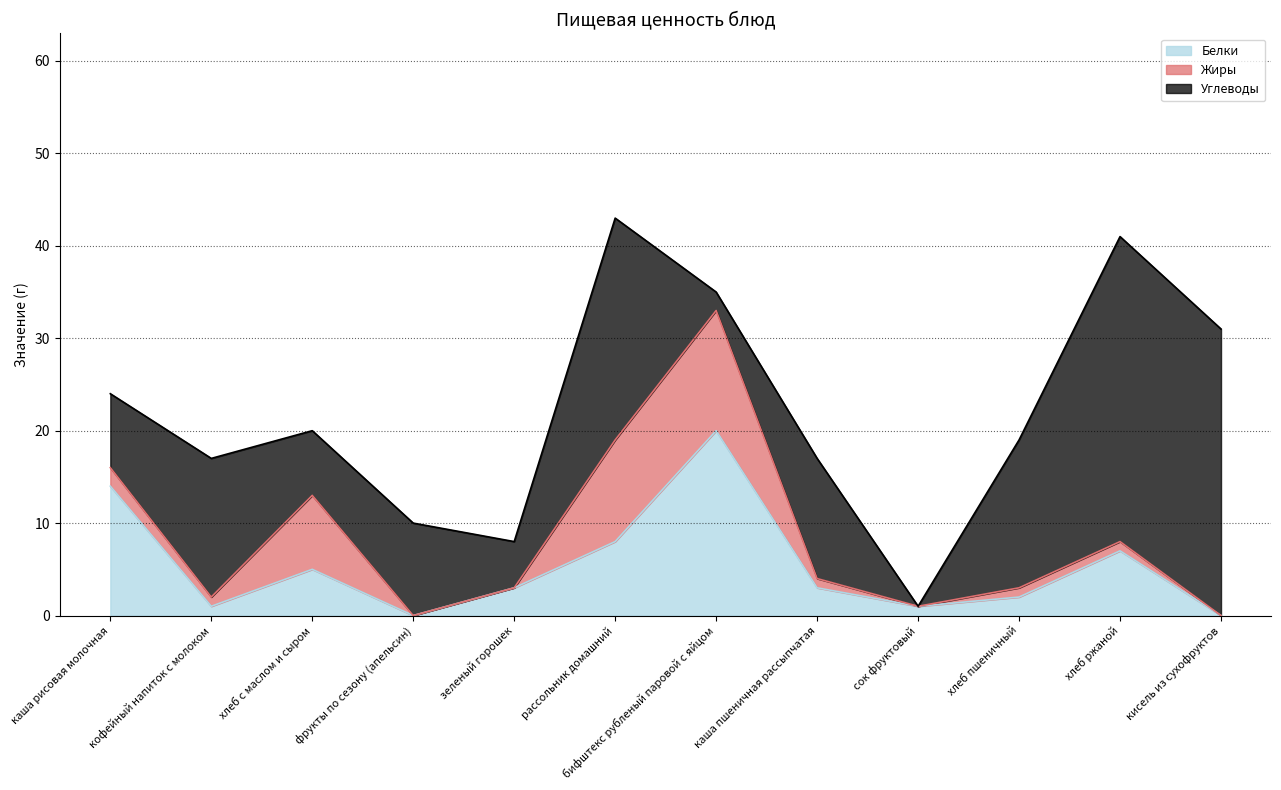

How many values in the Углеводы series are below 13?

6